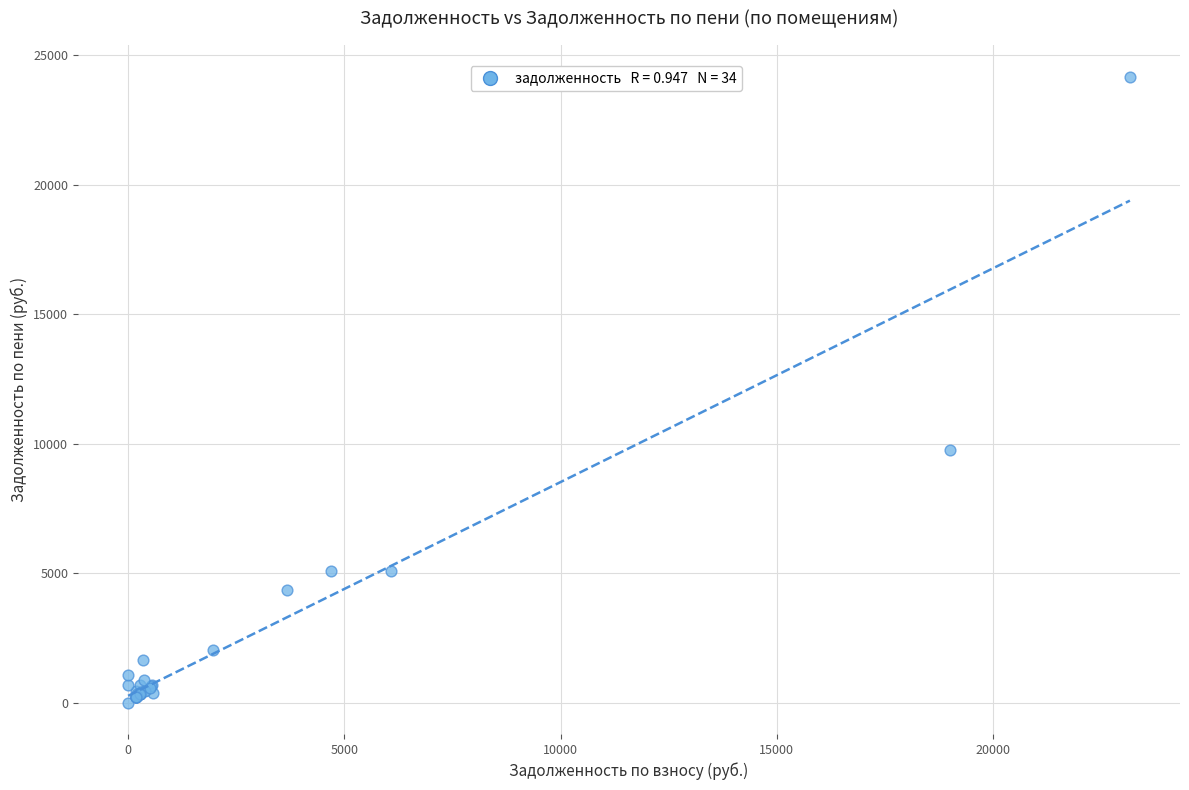

What Y value in the scatter plot is closest to 12087?

9749.1